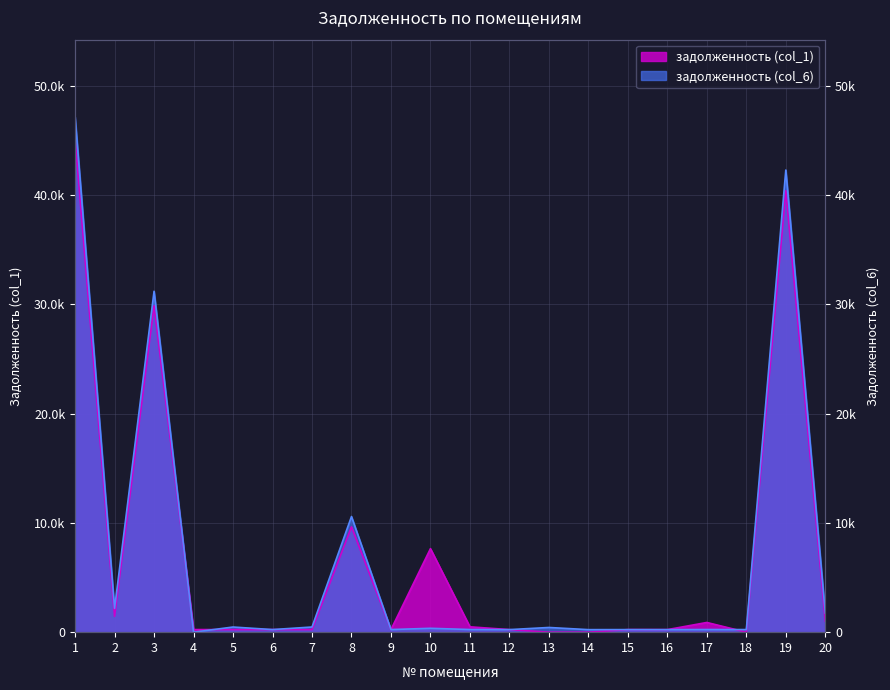

What is the greatest value displayed?

47151.3